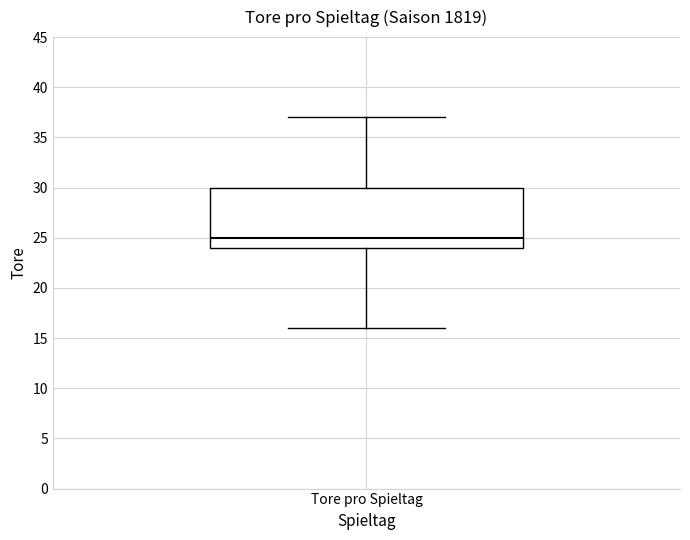

Where does the median line of the box for Tore pro Spieltag sit on the y-axis? The values are not printed on the chart, so give them approximately, as read against the axis.

25